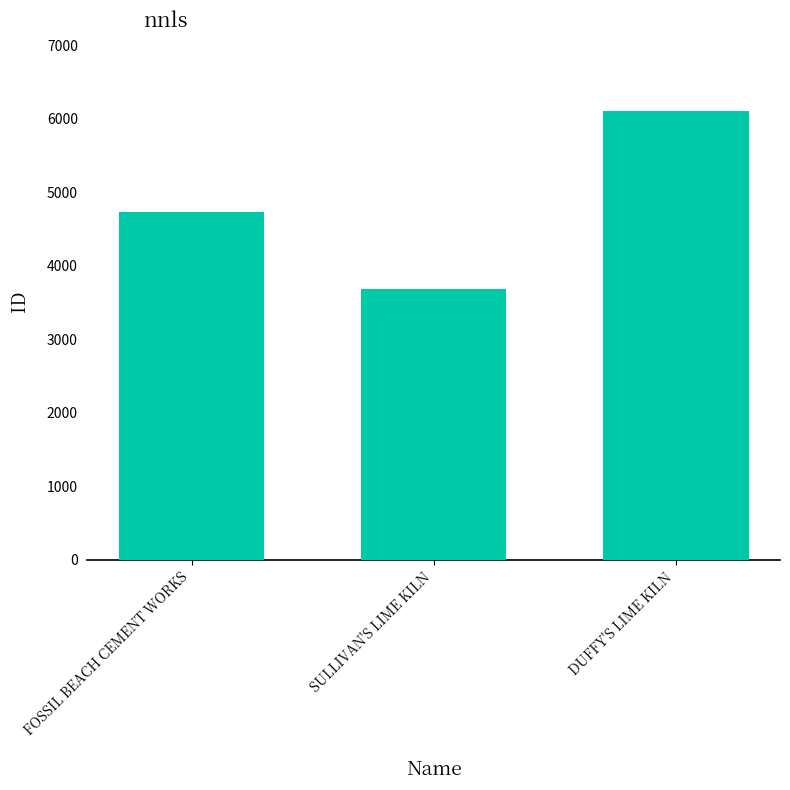

How many bars are there in total?

3